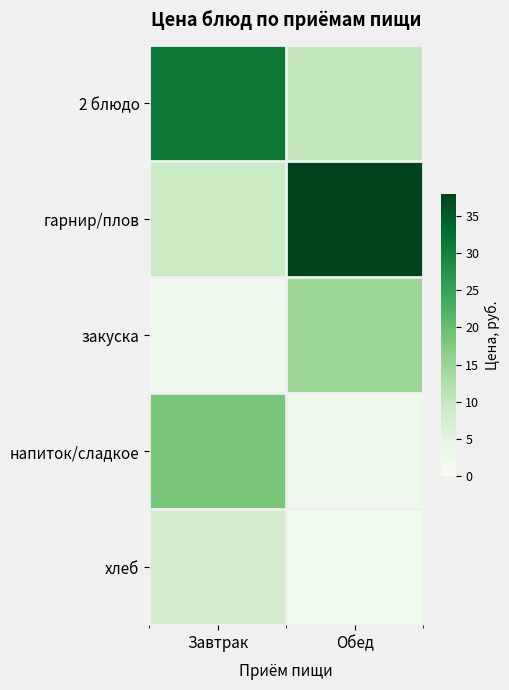

At which category is the sum across all series the highest?

Завтрак